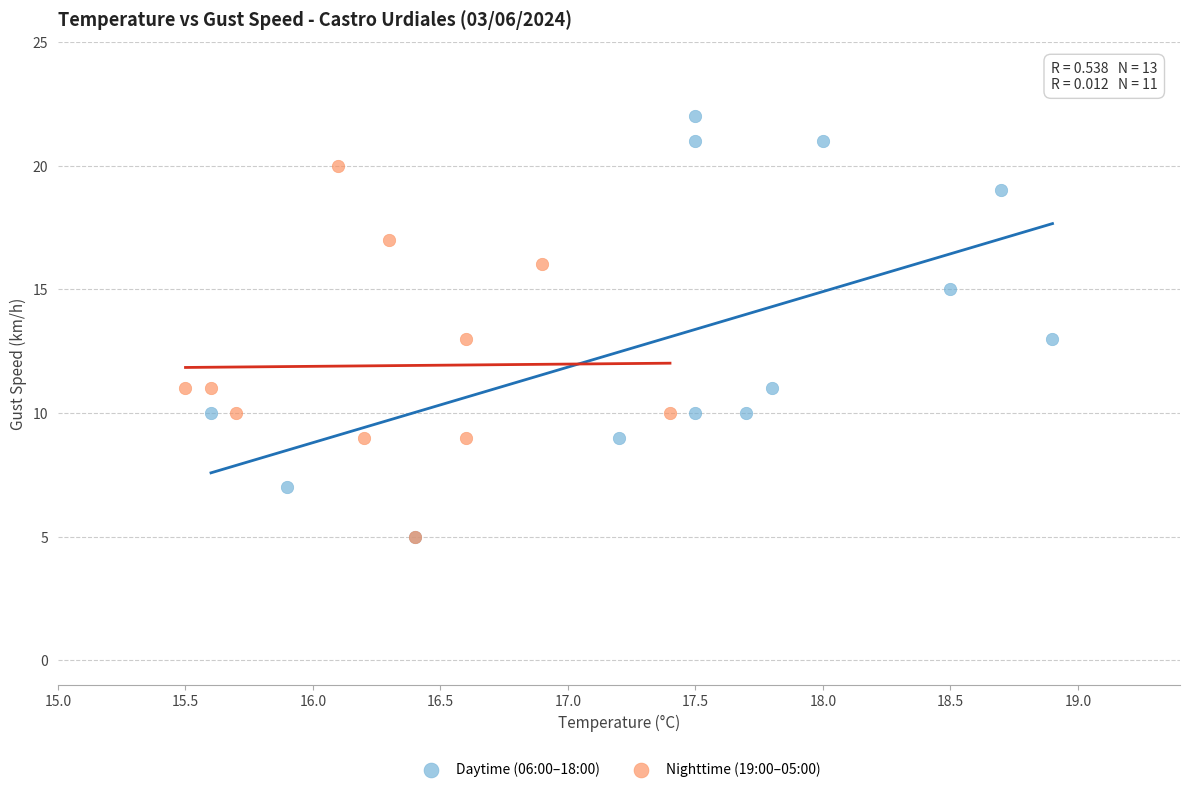

Which series contains the highest Y value?

Daytime (06:00–18:00)